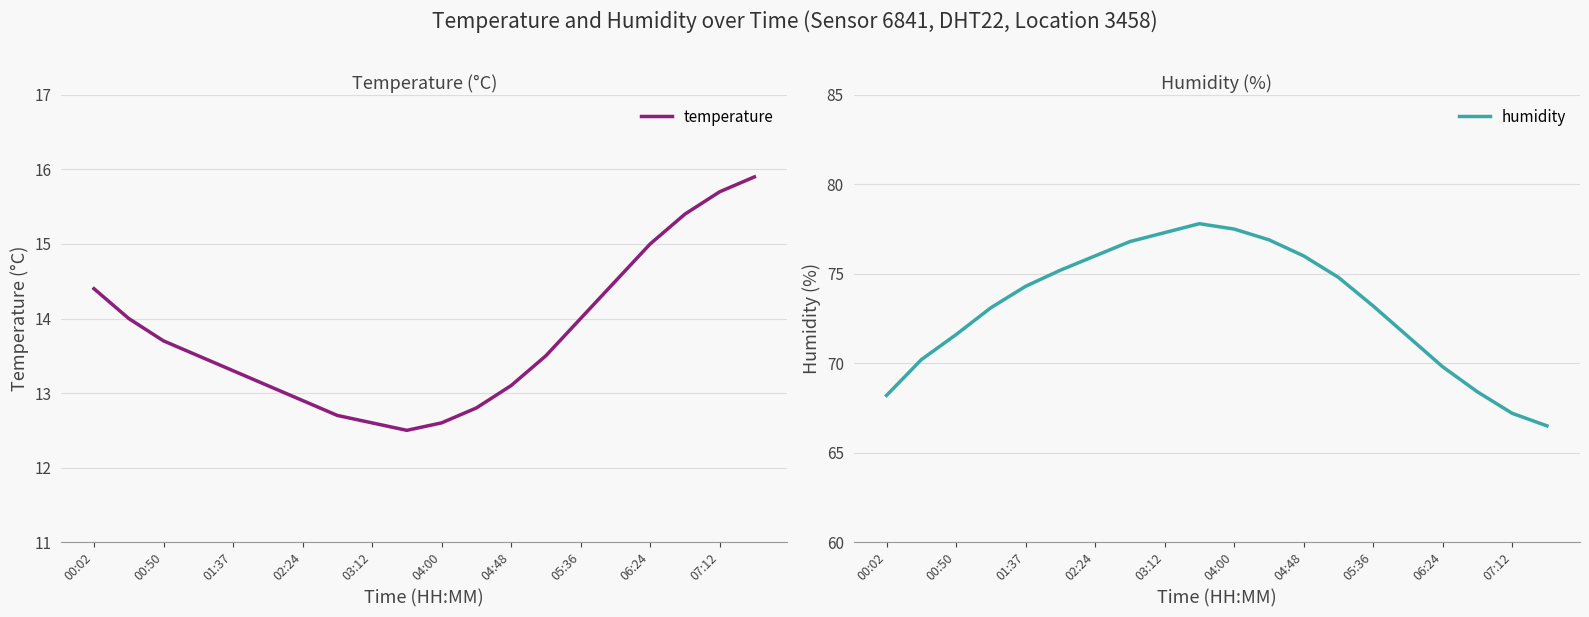

What are all the series names shown in the legend?

temperature, humidity